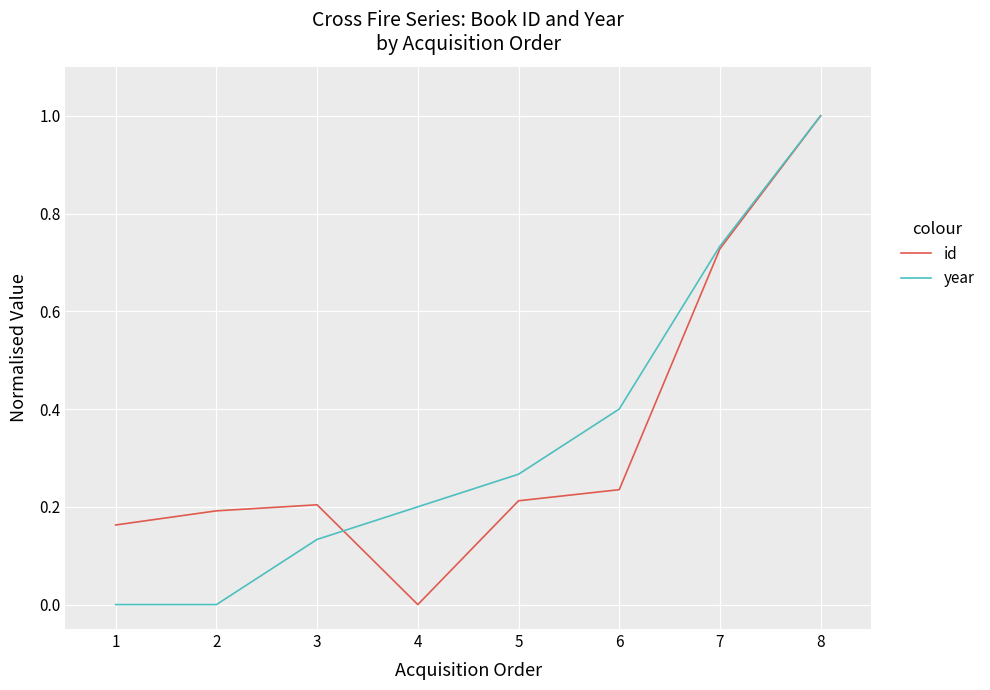

Does the chart display data point markers on the line(s)?

No